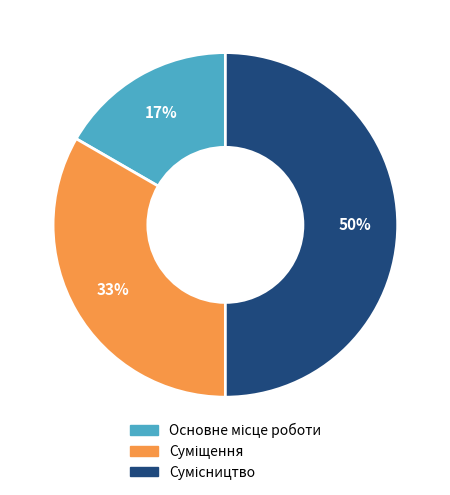

To the nearest percent, what is the difference between the largest and smallest slice percentages?

33%